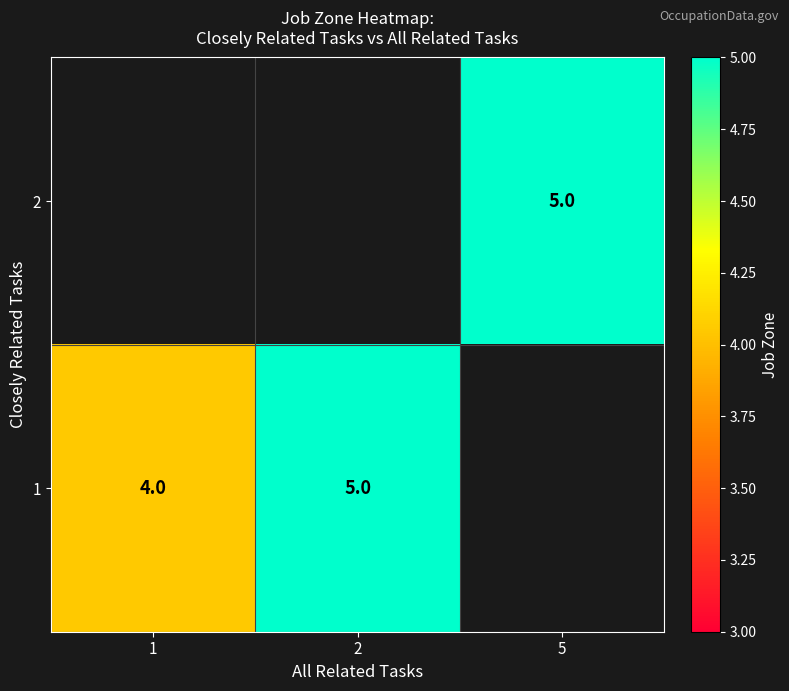

Is it true that 1 equals 4 at 1?

True